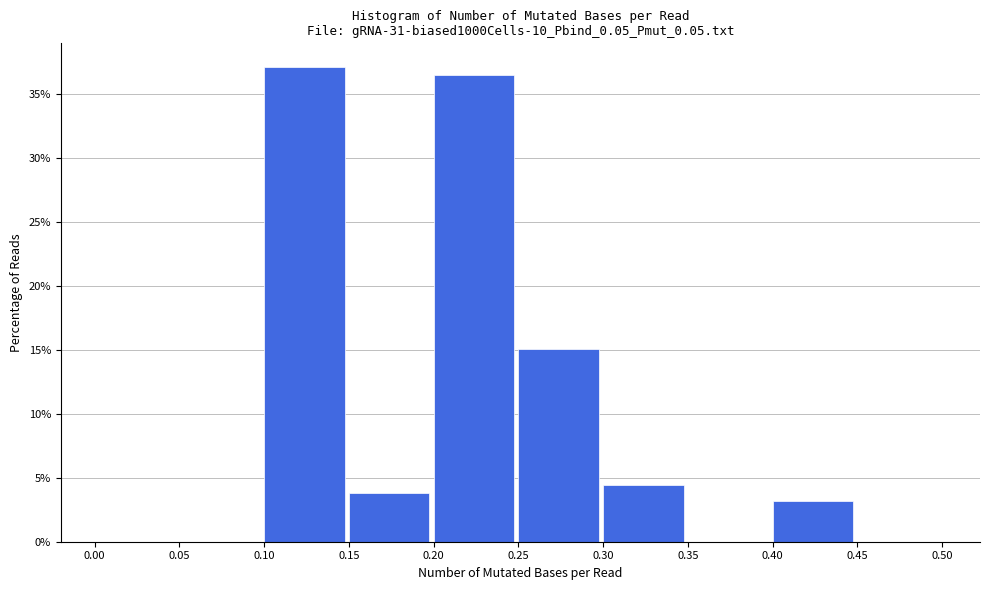

Reading left to right, list every bar in this chart as the range it spans on the x-axis followed by its height. The values are not printed on the chart, so give them approximately, as read against the axis.

0.00 to 0.05: 0
0.05 to 0.10: 0
0.10 to 0.15: 37.0
0.15 to 0.20: 4.0
0.20 to 0.25: 36.5
0.25 to 0.30: 15.0
0.30 to 0.35: 4.5
0.35 to 0.40: 0
0.40 to 0.45: 3.0
0.45 to 0.50: 0